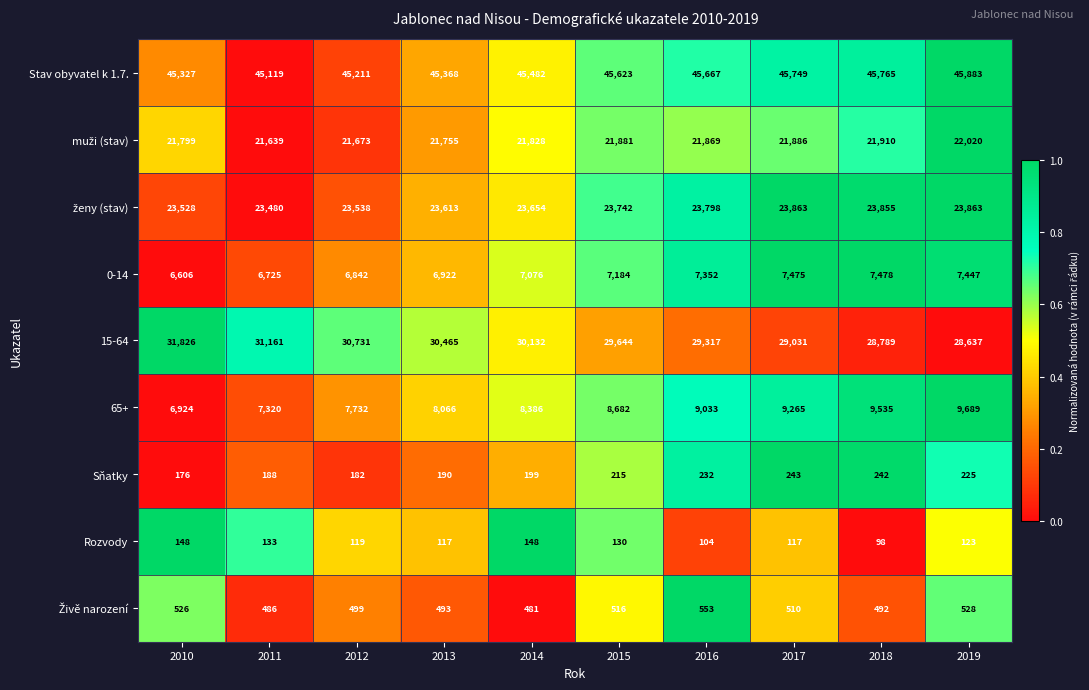

What is the maximum value shown in the chart?

45883